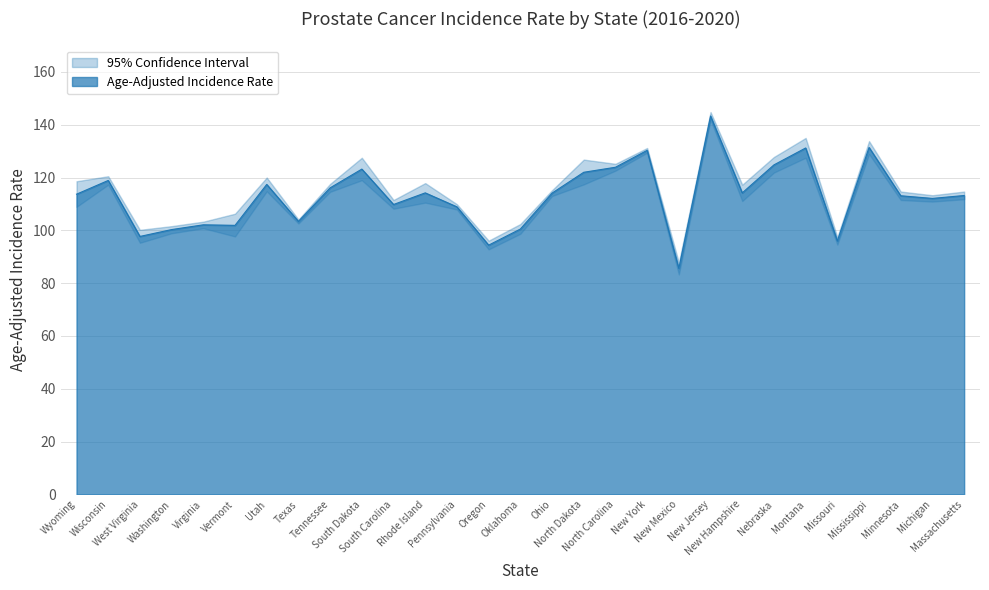

List the series in order of their overall mean, highest first.

Upper 95% CI, Age-Adjusted Incidence Rate, Lower 95% CI